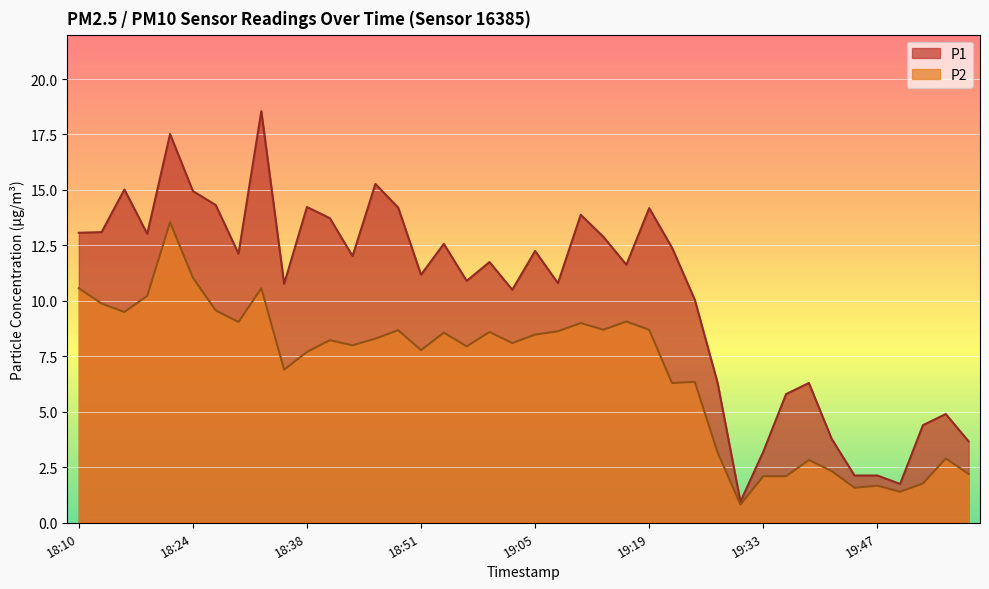

True or false: P1 has a value of 19.1 at 19:22.

False